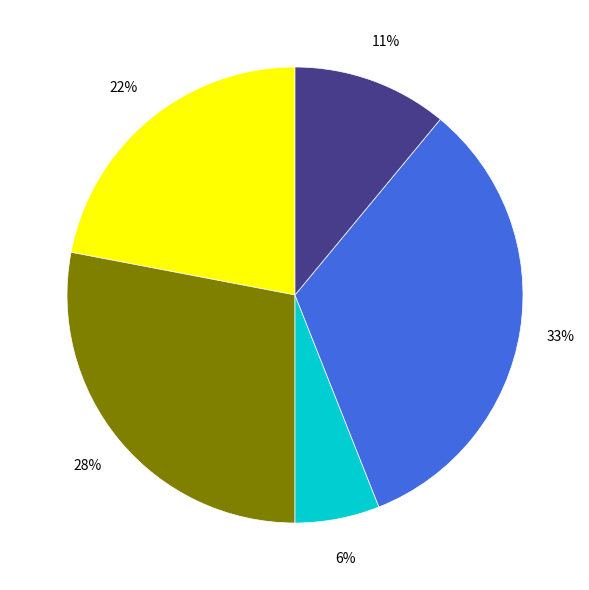

Does any single category account for the majority?

No